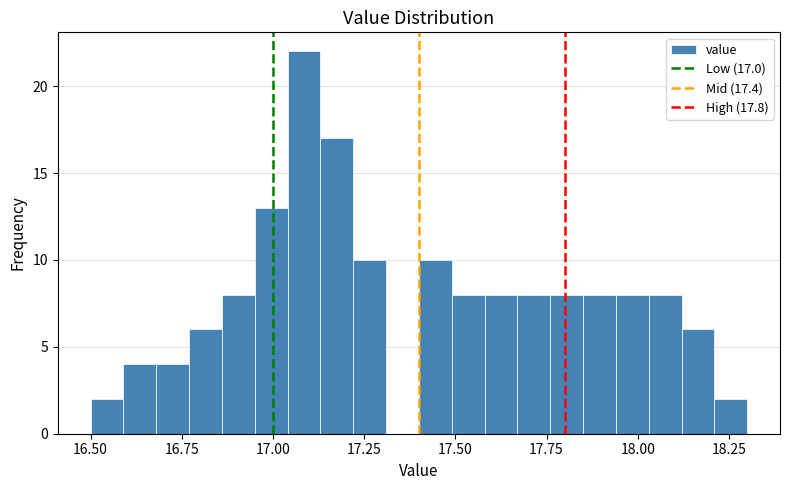

Around what value on the x-axis is the tallest bar? Give the approximate position of its centre, as read against the axis.

17.10